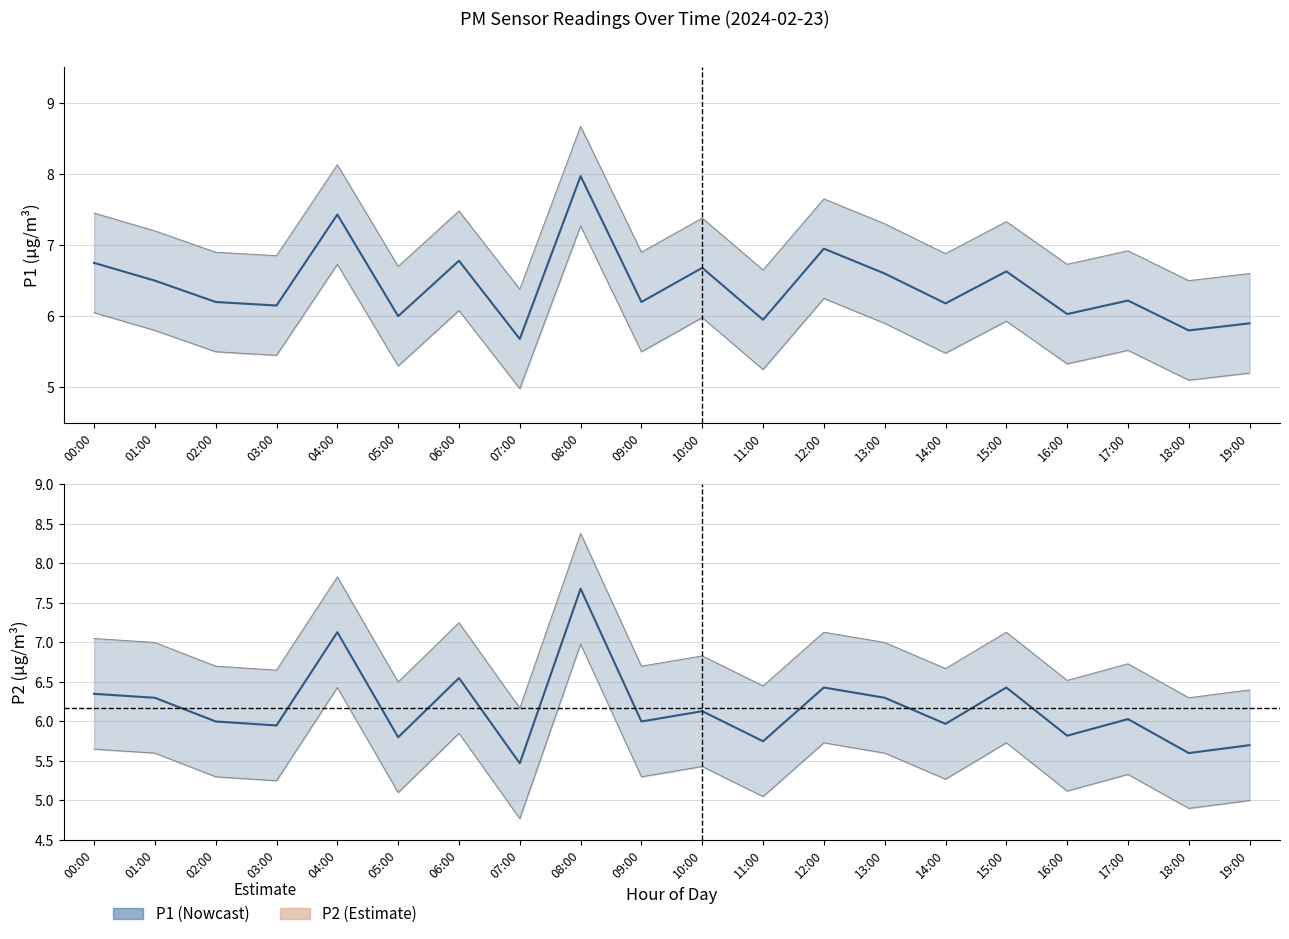

What is the value of the P1 point at the 20th from the left?

5.9